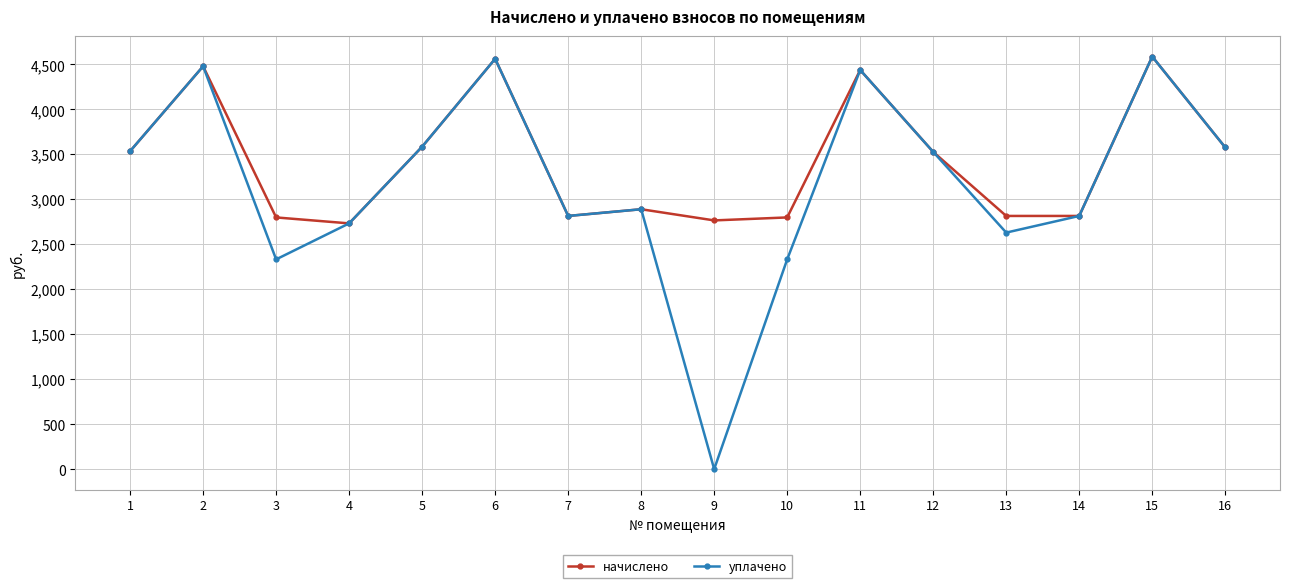

What is the difference between the highest and lowest values at 13?

185.2